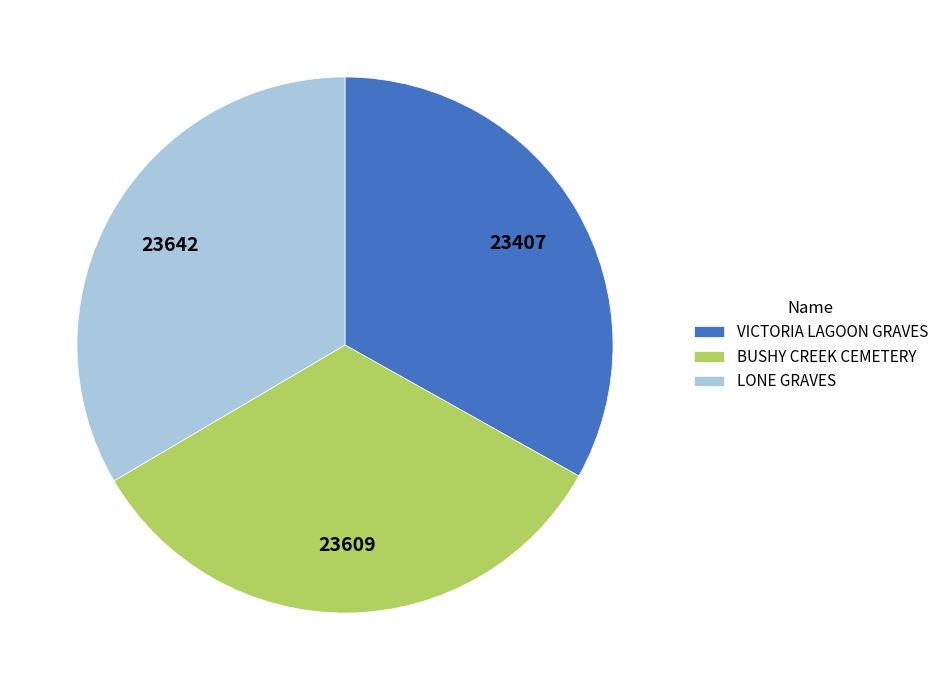

The LONE GRAVES slice represents 23% of the pie. True or false?

False